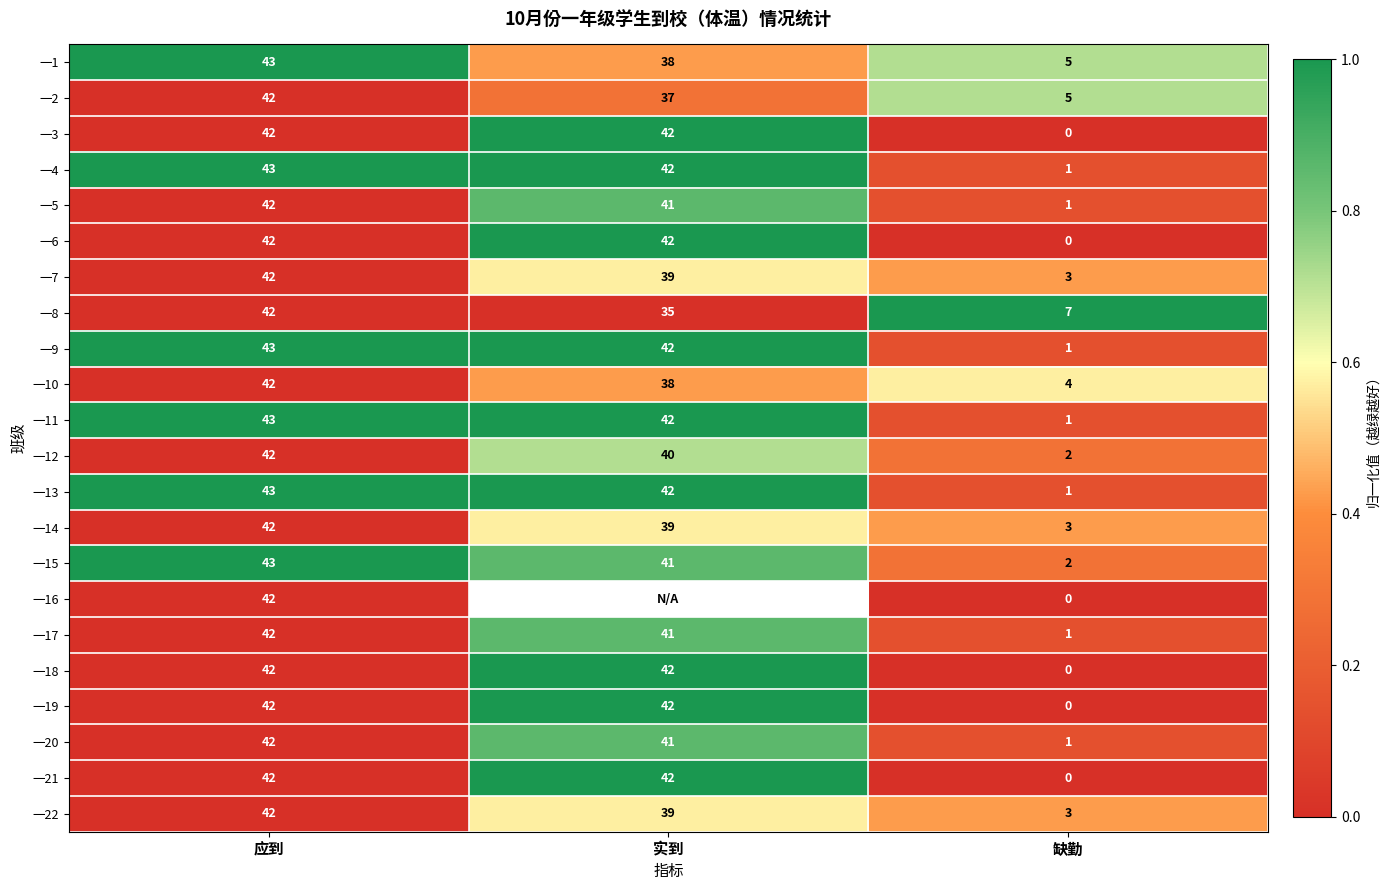

True or false: 一20 has a value of 1 at 缺勤.

True